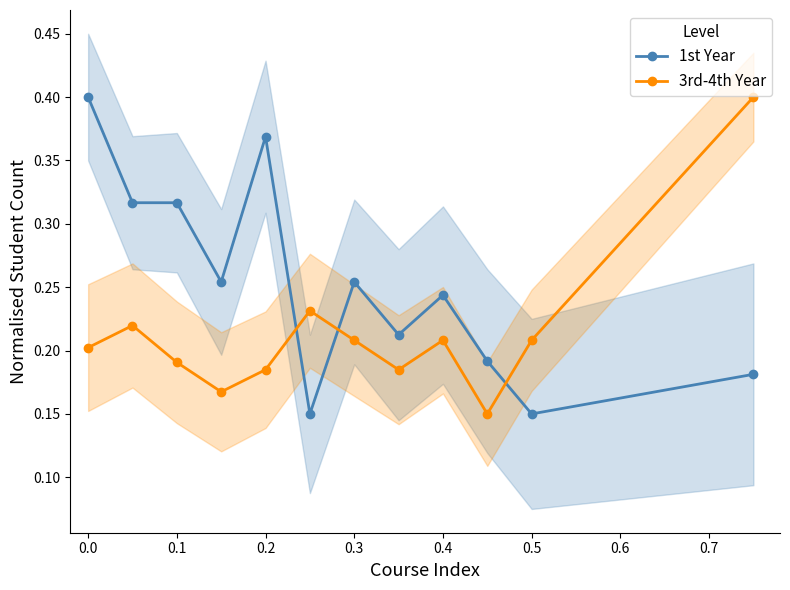

Rank the series by their maximum value, from lowest to highest.

1st Year, 3rd-4th Year